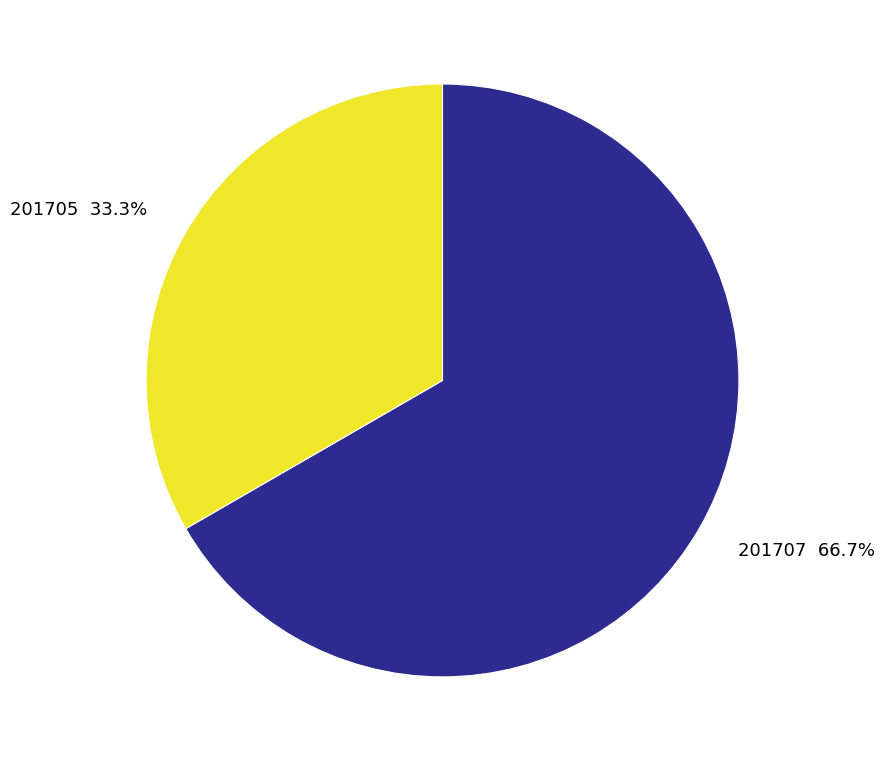

To the nearest percent, what is the difference between the 201705 and 201707 slice percentages?

33%